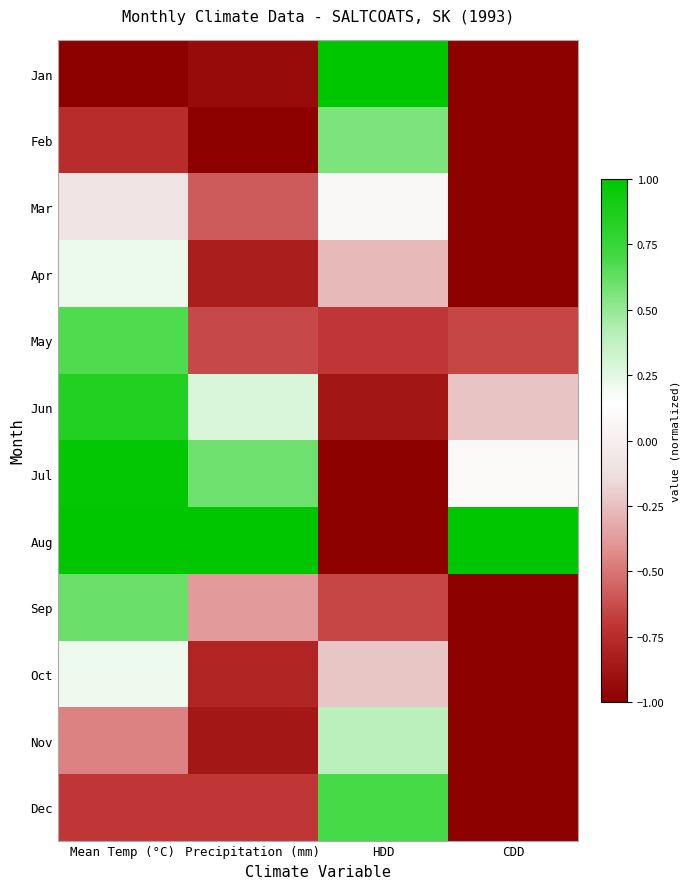

What is the difference between the highest and lowest values at CDD?

2.0